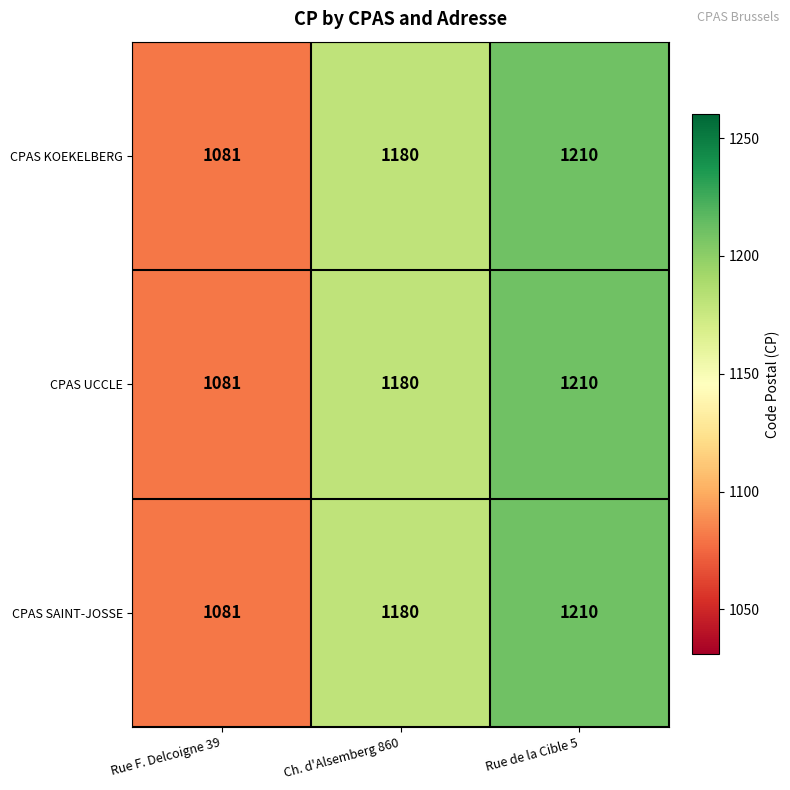

Reading left to right, list all the values displayed in this chart.

CPAS KOEKELBERG: Rue F. Delcoigne 39=1081	Ch. d'Alsemberg 860=1180	Rue de la Cible 5=1210
CPAS UCCLE: Rue F. Delcoigne 39=1081	Ch. d'Alsemberg 860=1180	Rue de la Cible 5=1210
CPAS SAINT-JOSSE: Rue F. Delcoigne 39=1081	Ch. d'Alsemberg 860=1180	Rue de la Cible 5=1210